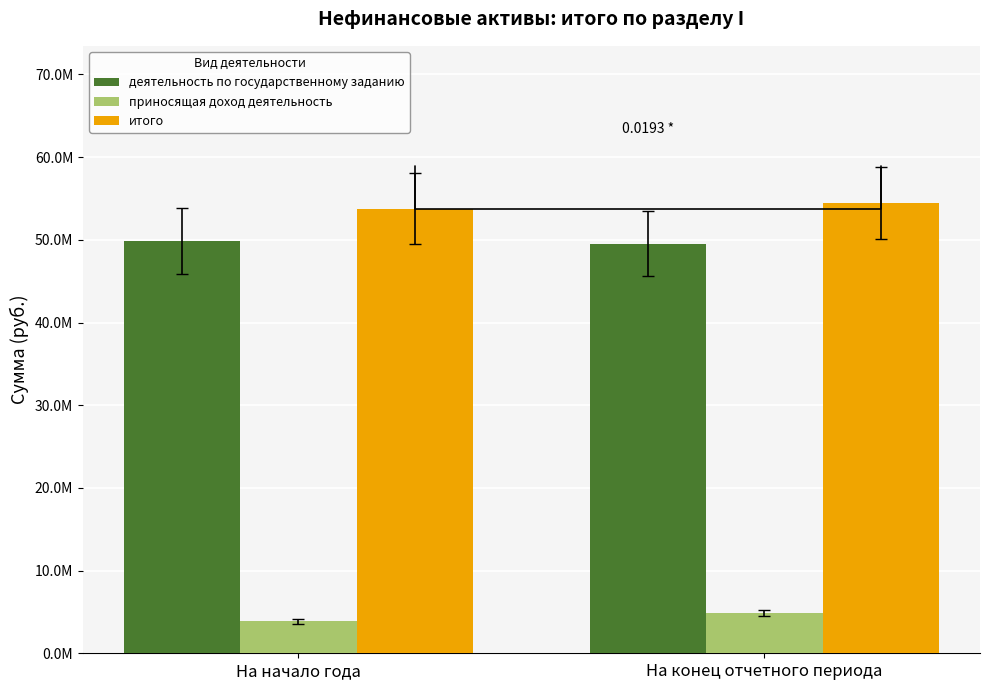

What is the difference between the highest and lowest values at На начало года?

49897233.9